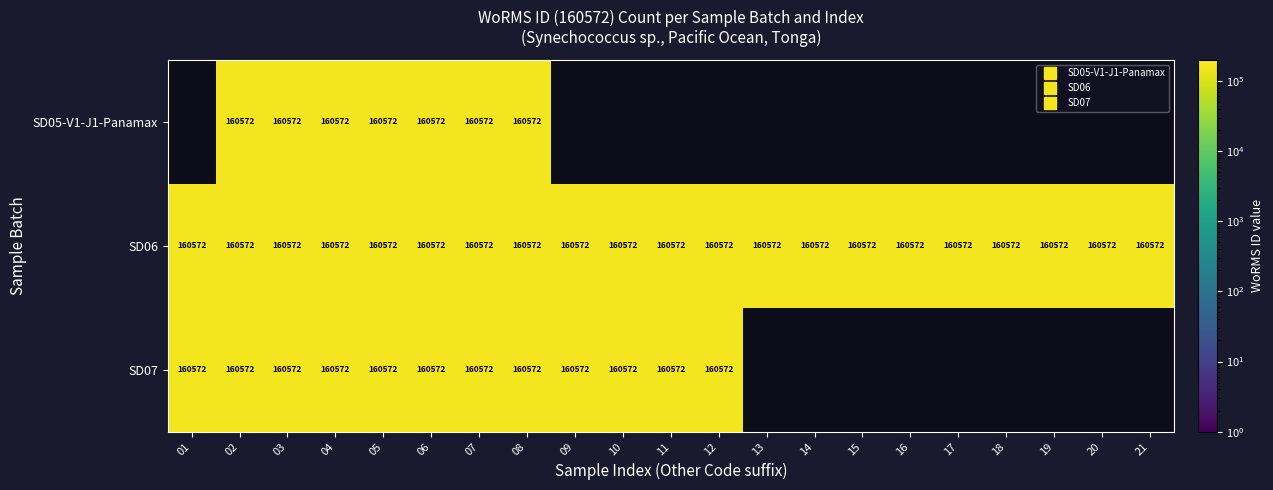

True or false: SD06 has a value of 107935.6 at 01.

False